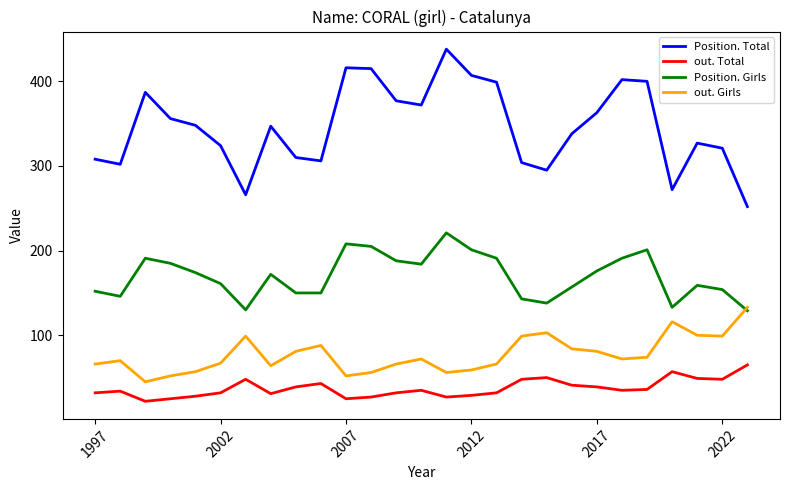

How many lines are shown in the chart?

4